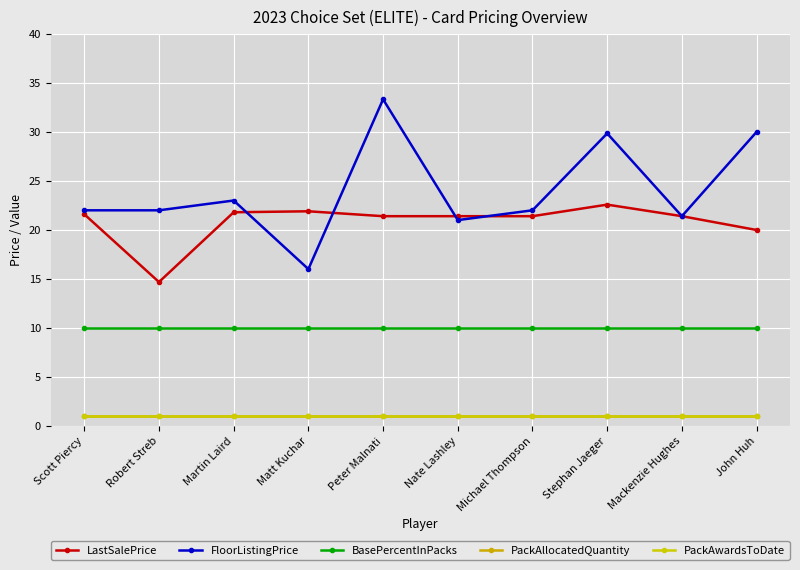

True or false: PackAllocatedQuantity and FloorListingPrice cross at least once.

False